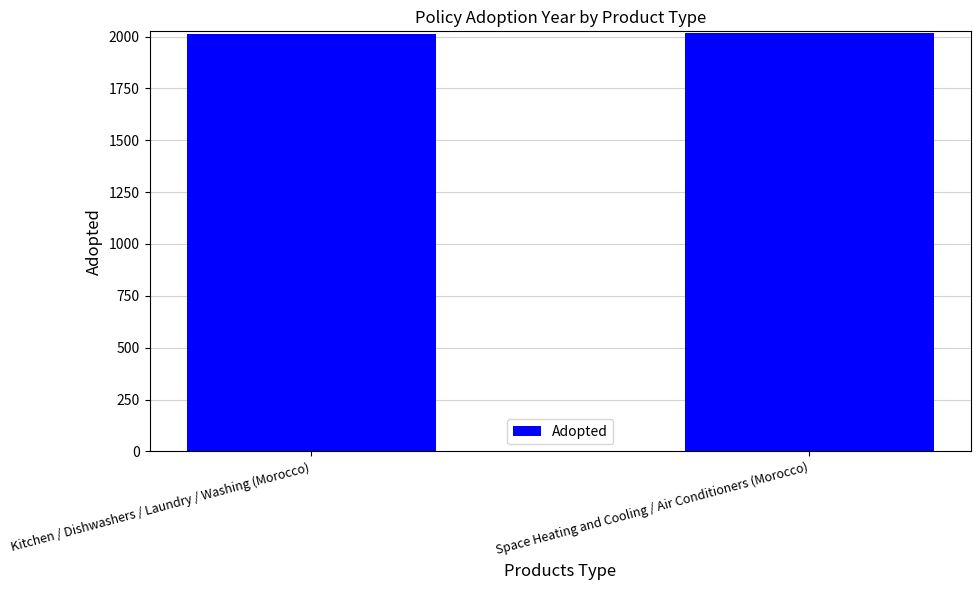

The value at Kitchen / Dishwashers / Laundry / Washing (Morocco) is 2010. True or false?

True